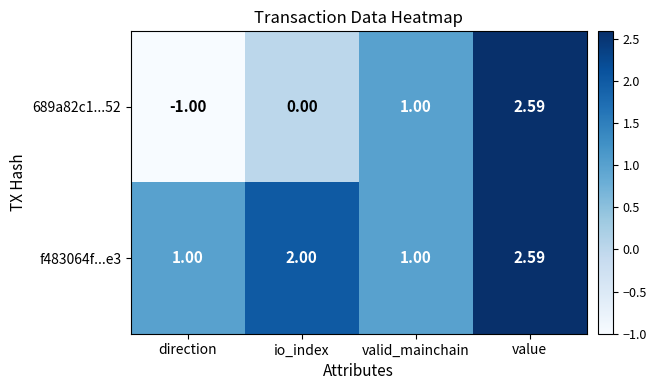

Where is 689a82c1...52 nearest to the value 0?

io_index